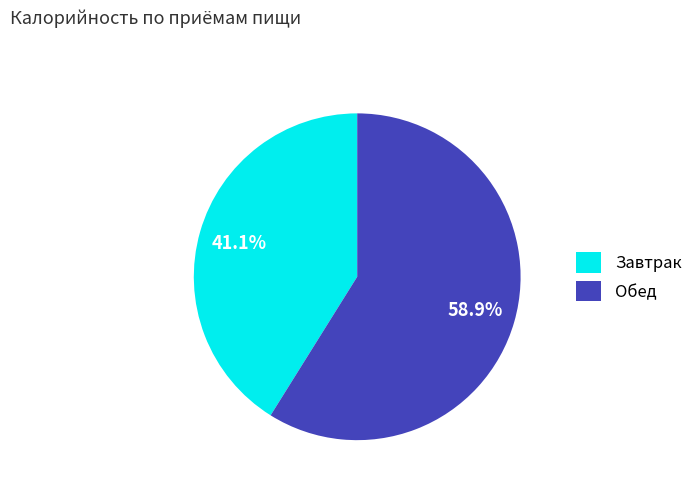

What portion of the pie excludes Завтрак?

58.9%